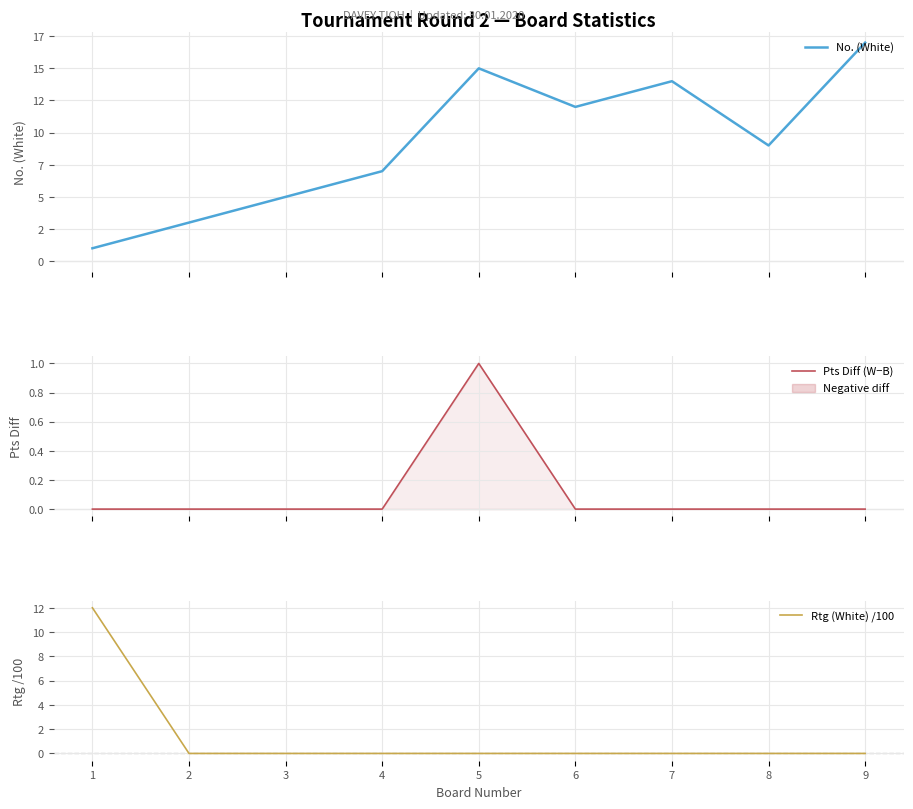

What are all the series names shown in the legend?

No. (White), Pts Diff (W−B), Rtg (White) /100